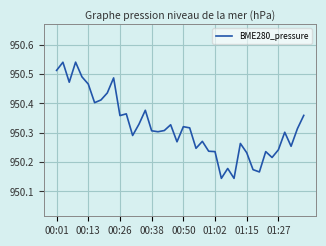

What is the difference between the maximum and minimum values?

0.4